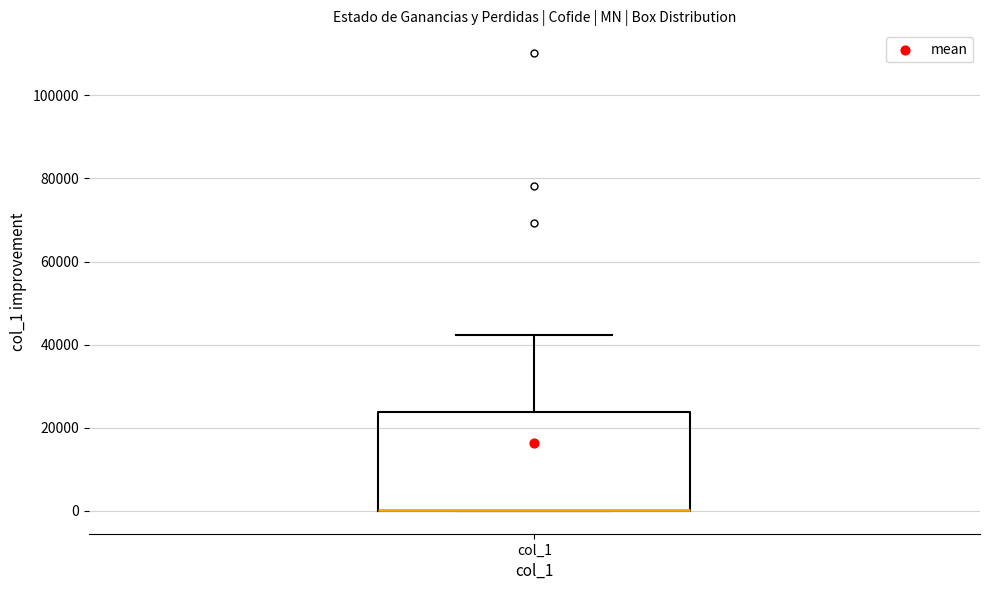

Where is the lower edge of the box for col_1 on the y-axis? The values are not printed on the chart, so give them approximately, as read against the axis.

0